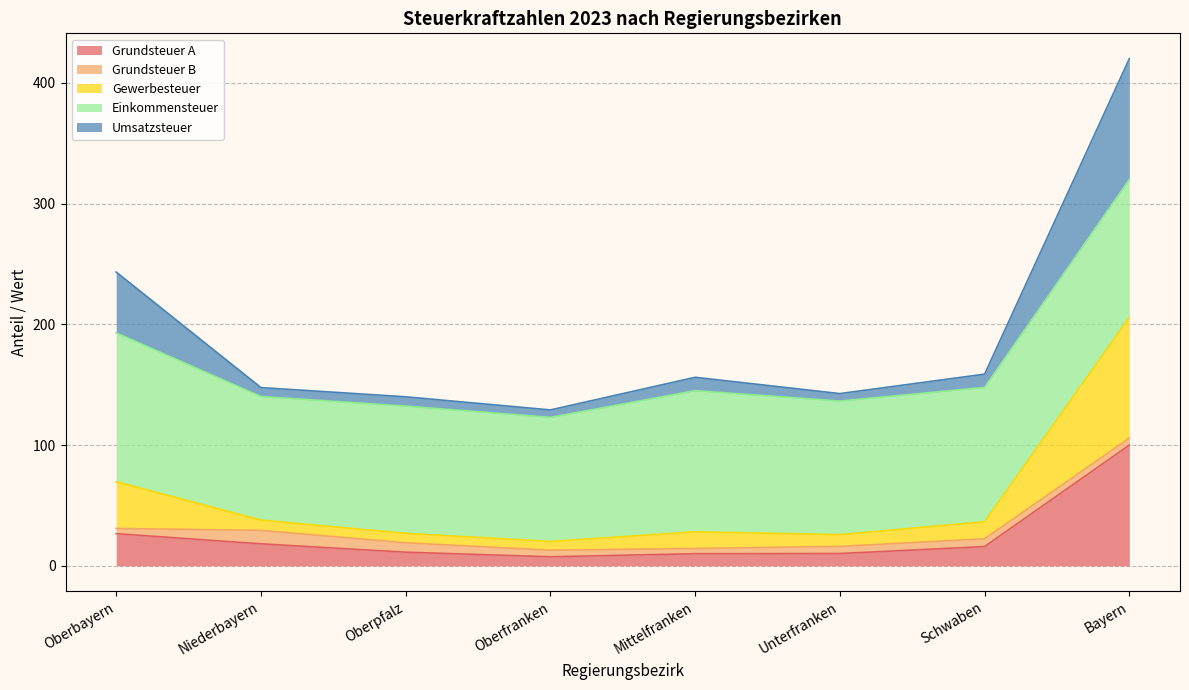

What is the maximum value shown in the chart?

420.0